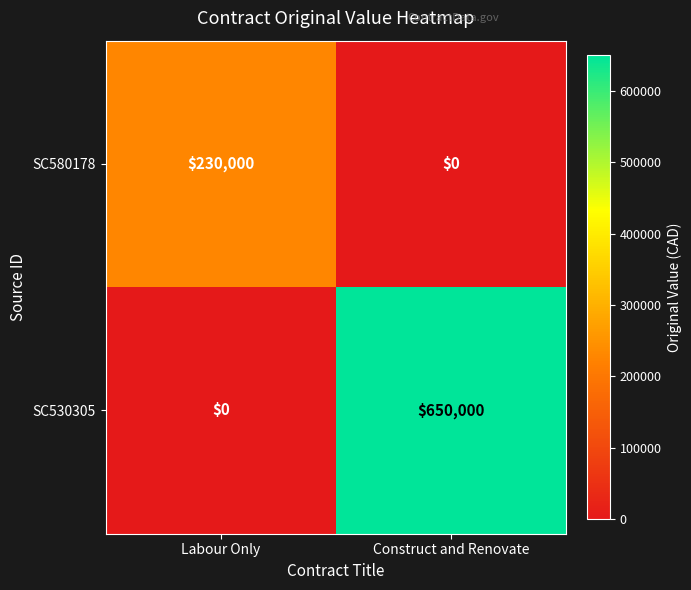

List the series in order of their overall mean, highest first.

SC530305, SC580178